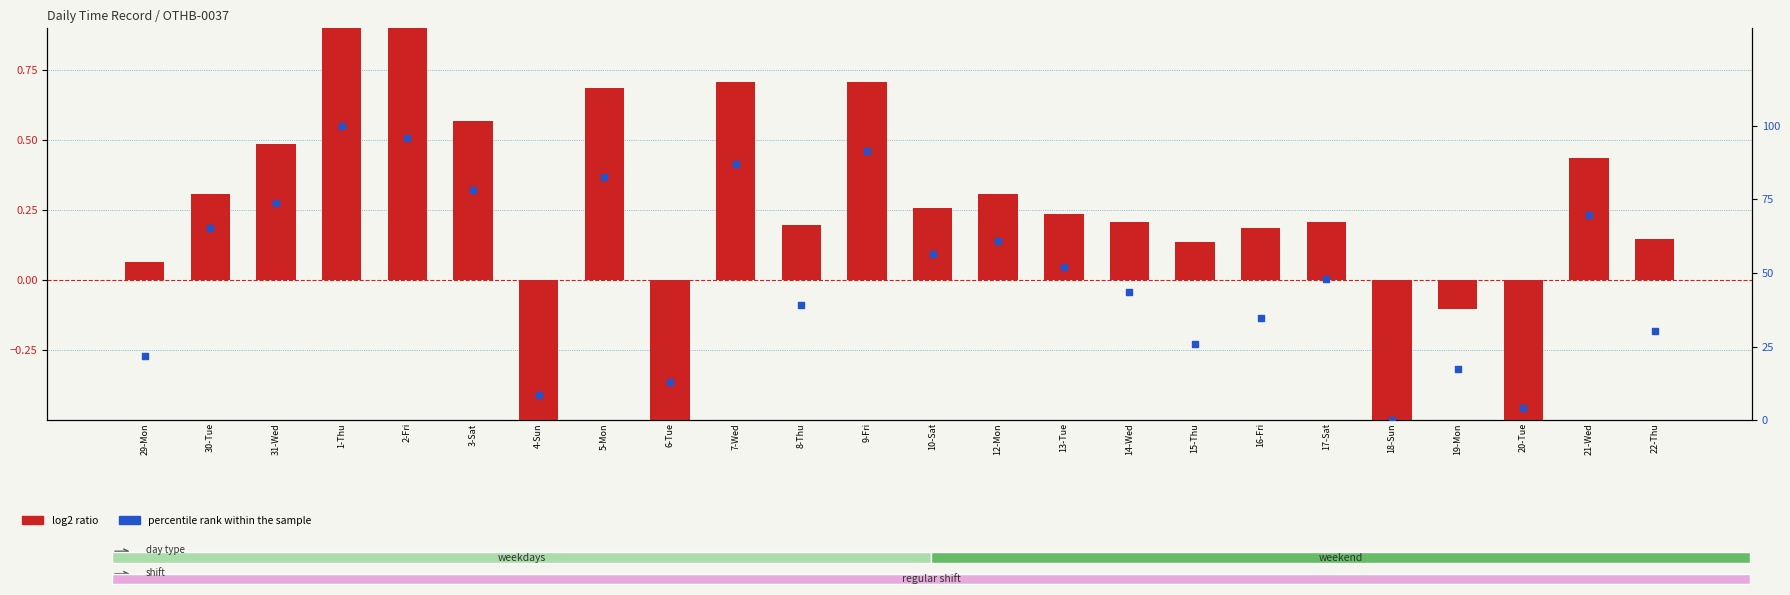

Which series has the largest Y range (max minus min)?

percentile rank within the sample